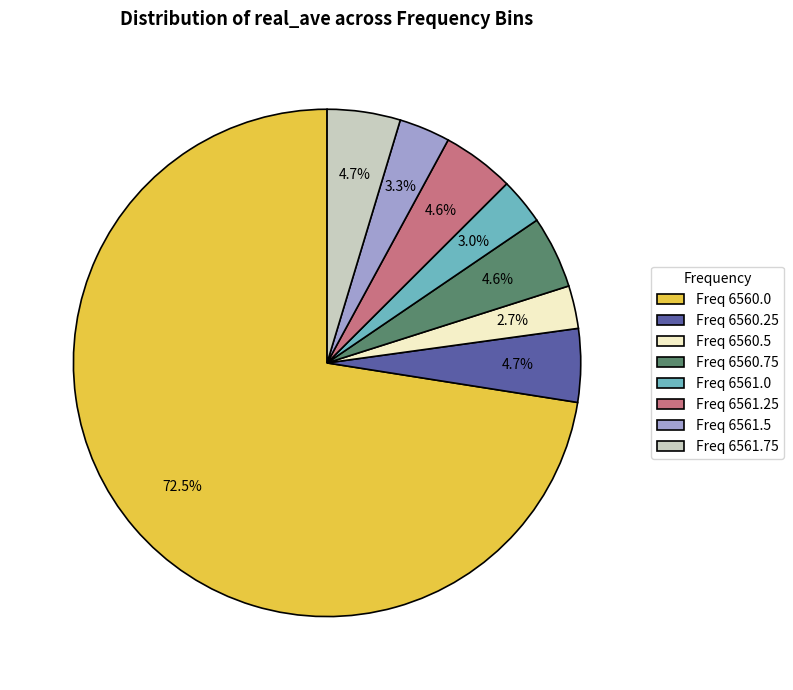

Approximately how many times larger is the value at Freq 6561.5 compared to Freq 6561.75?

0.7